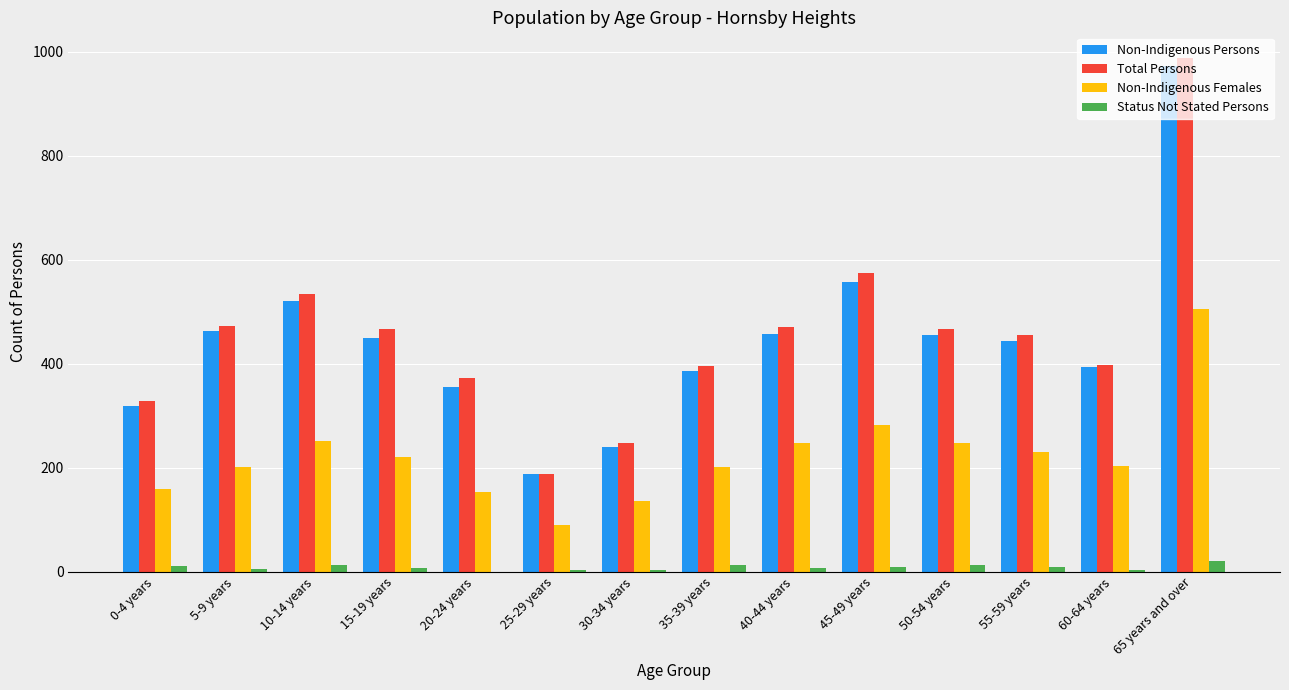

Which series changed the most between 5-9 years and 50-54 years?

Non-Indigenous Females